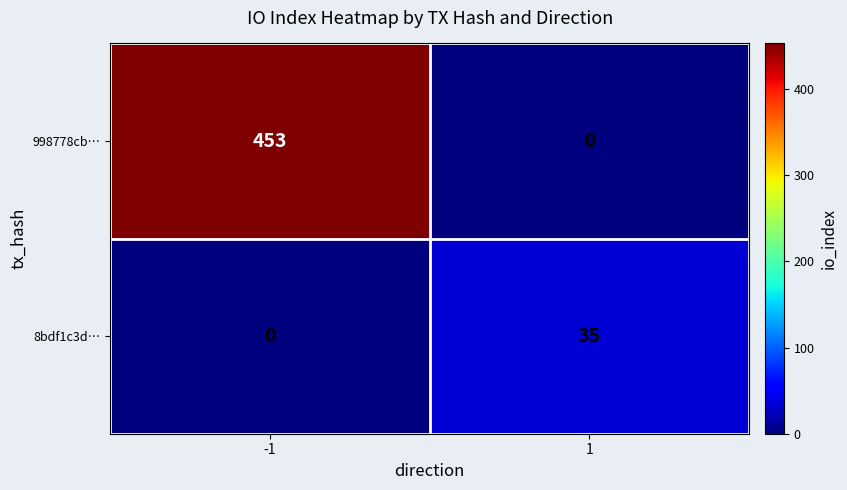

What is the sum of all 8bdf1c3d… values?

35